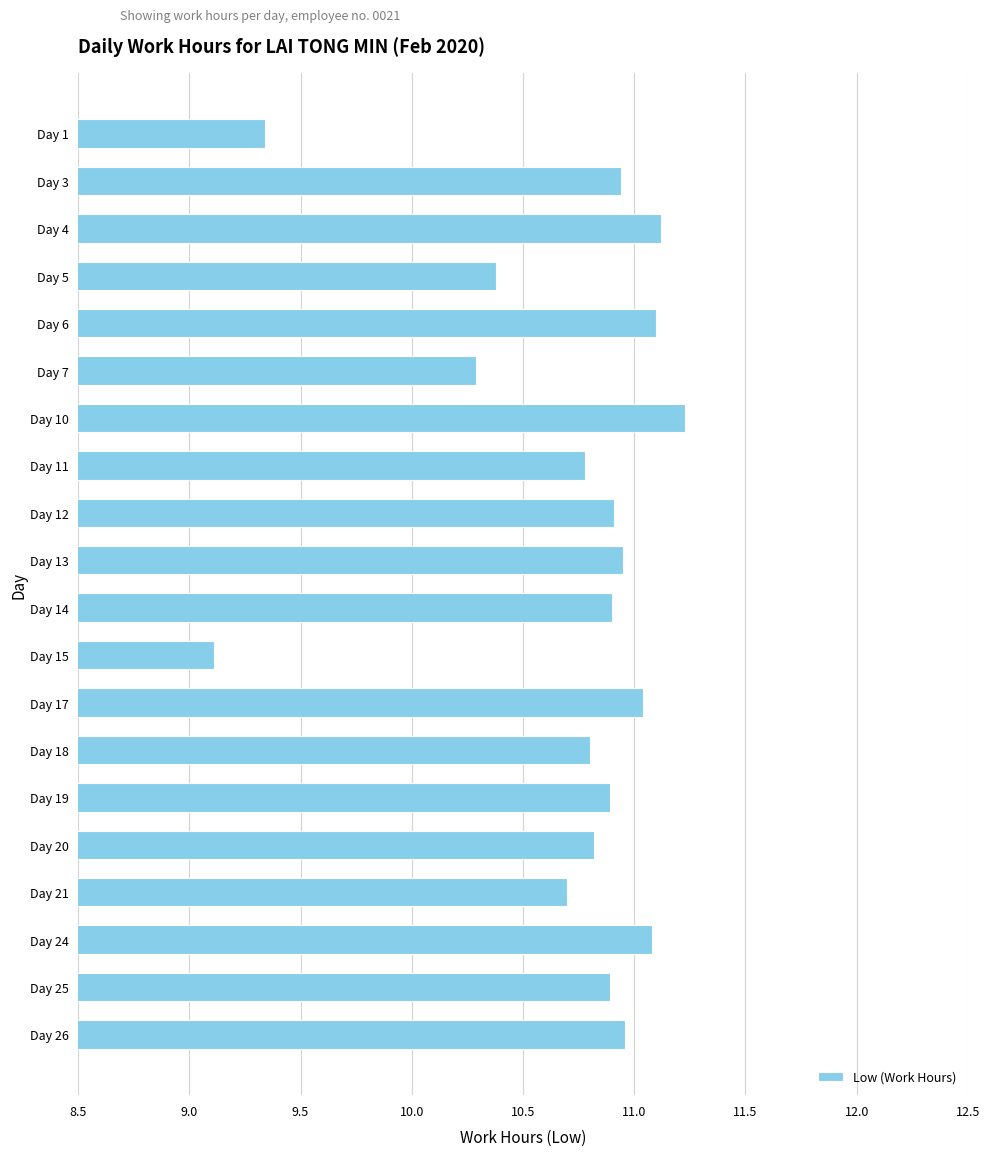

Where is the data nearest to the value 10?

Day 7